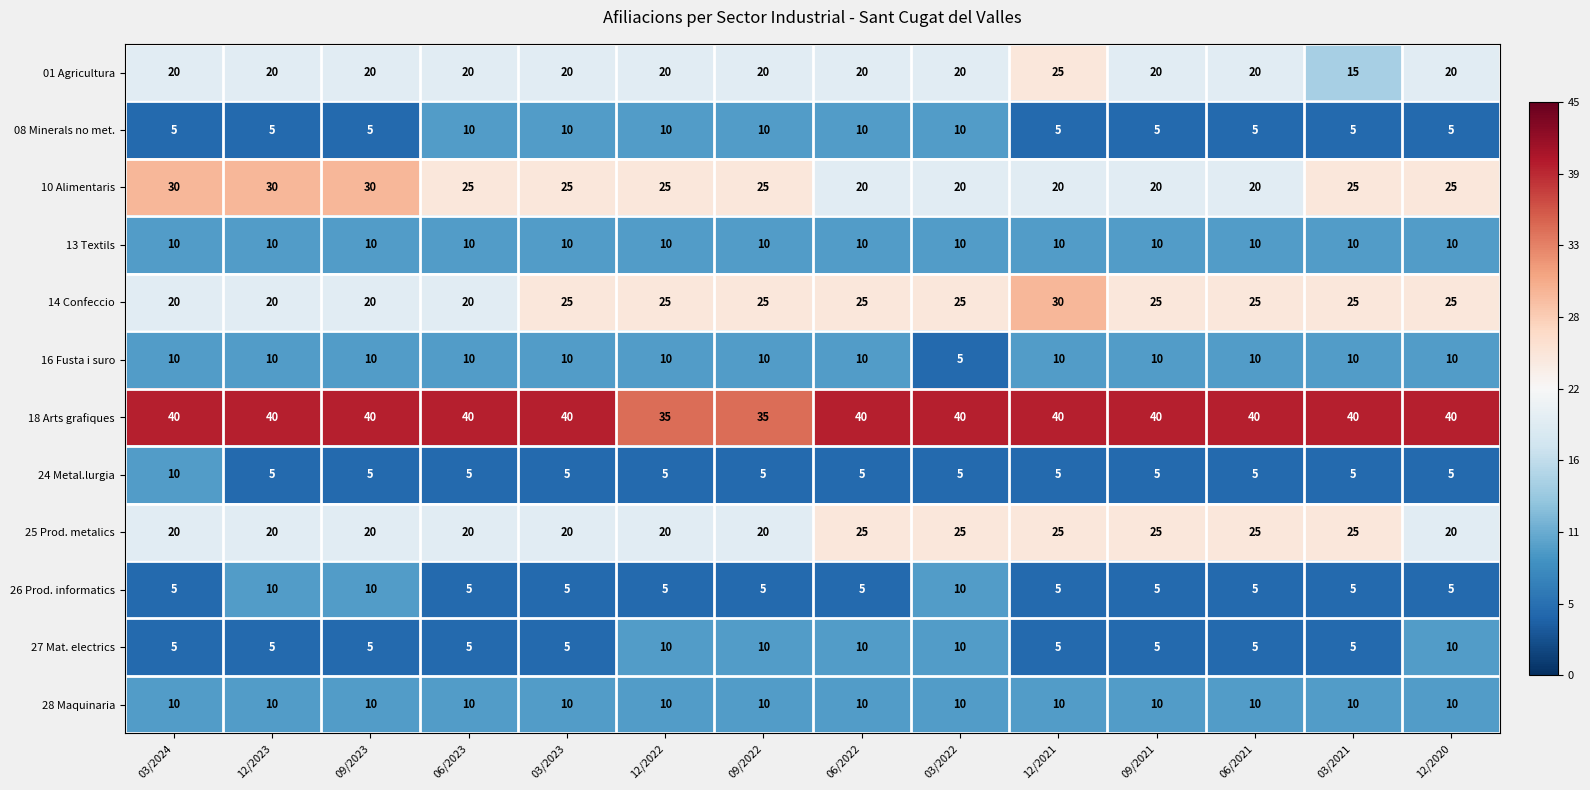

The 13 Textils series shows 10 at 03/2024. True or false?

True